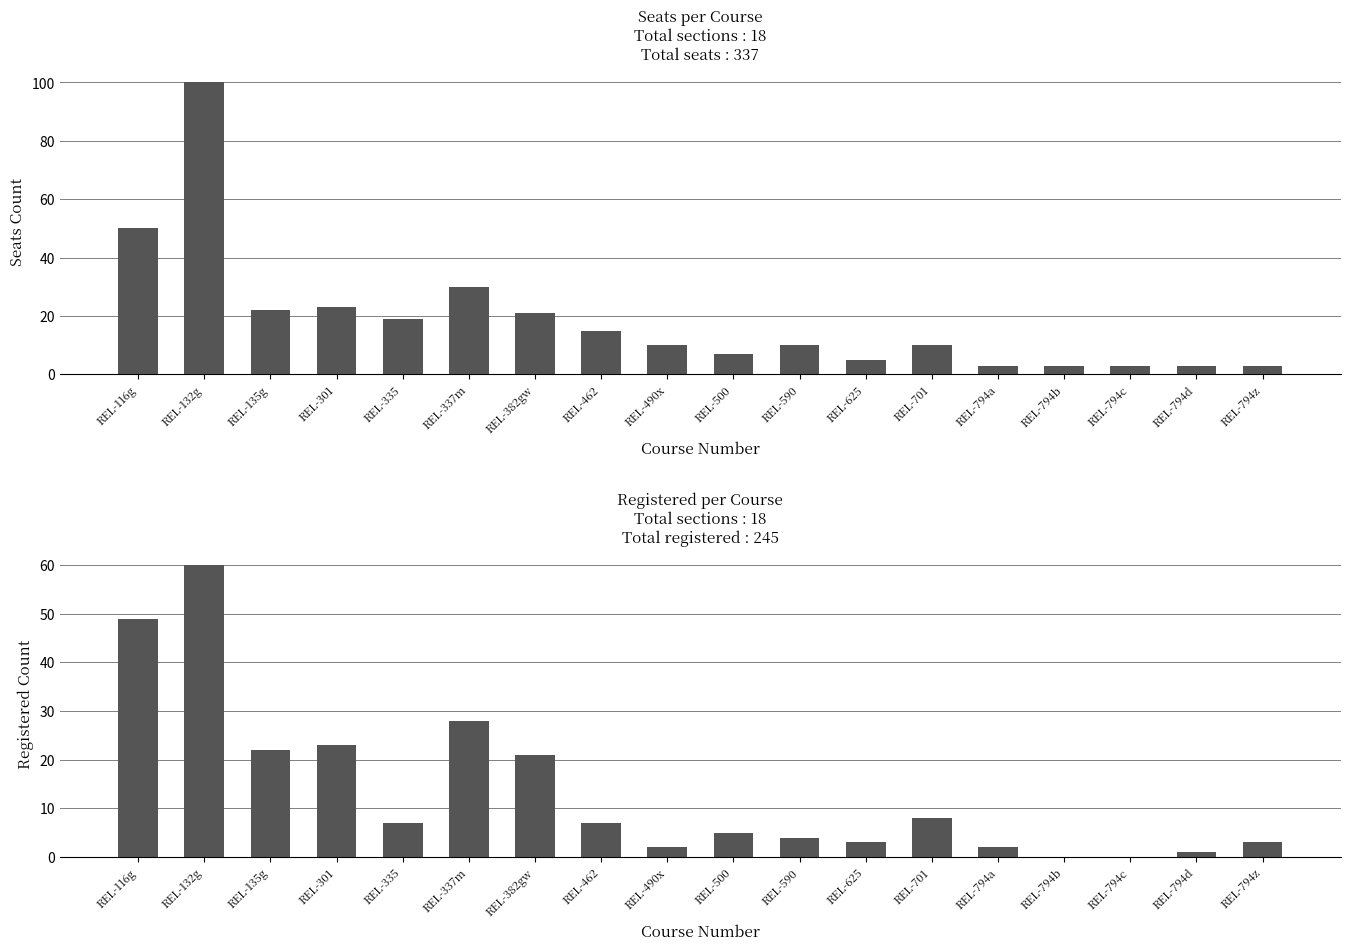

Reading left to right, list all the values displayed in this chart.

Seats: 50	100	22	23	19	30	21	15	10	7	10	5	10	3	3	3	3	3
Registered: 49	60	22	23	7	28	21	7	2	5	4	3	8	2	0	0	1	3